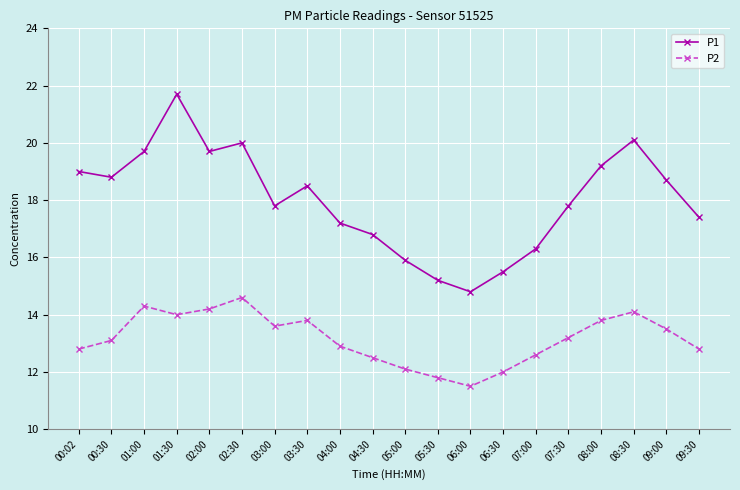

Is it true that P1 equals 21.7 at 01:30?

True